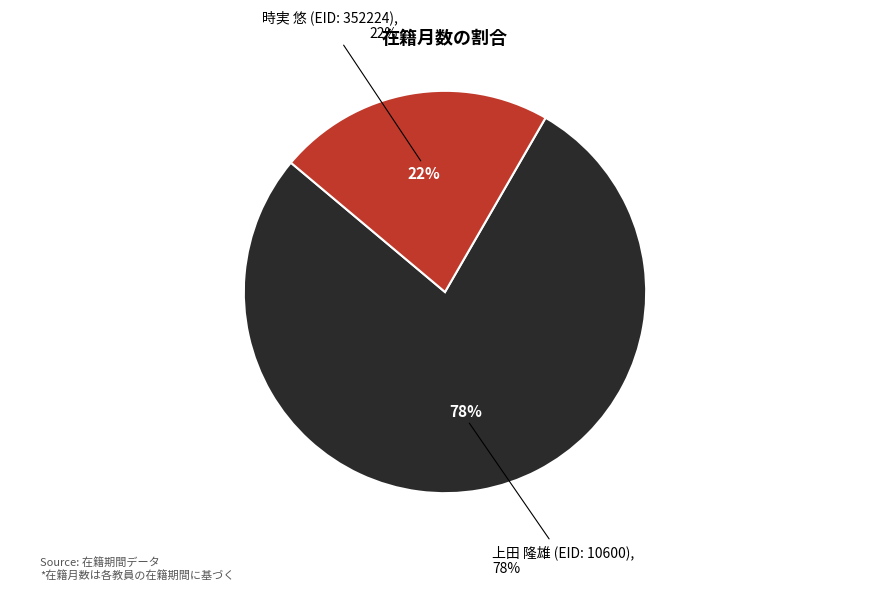

To the nearest percent, what is the combined percentage of 上田 隆雄 (EID: 10600) and 時実 悠 (EID: 352224)?

100%